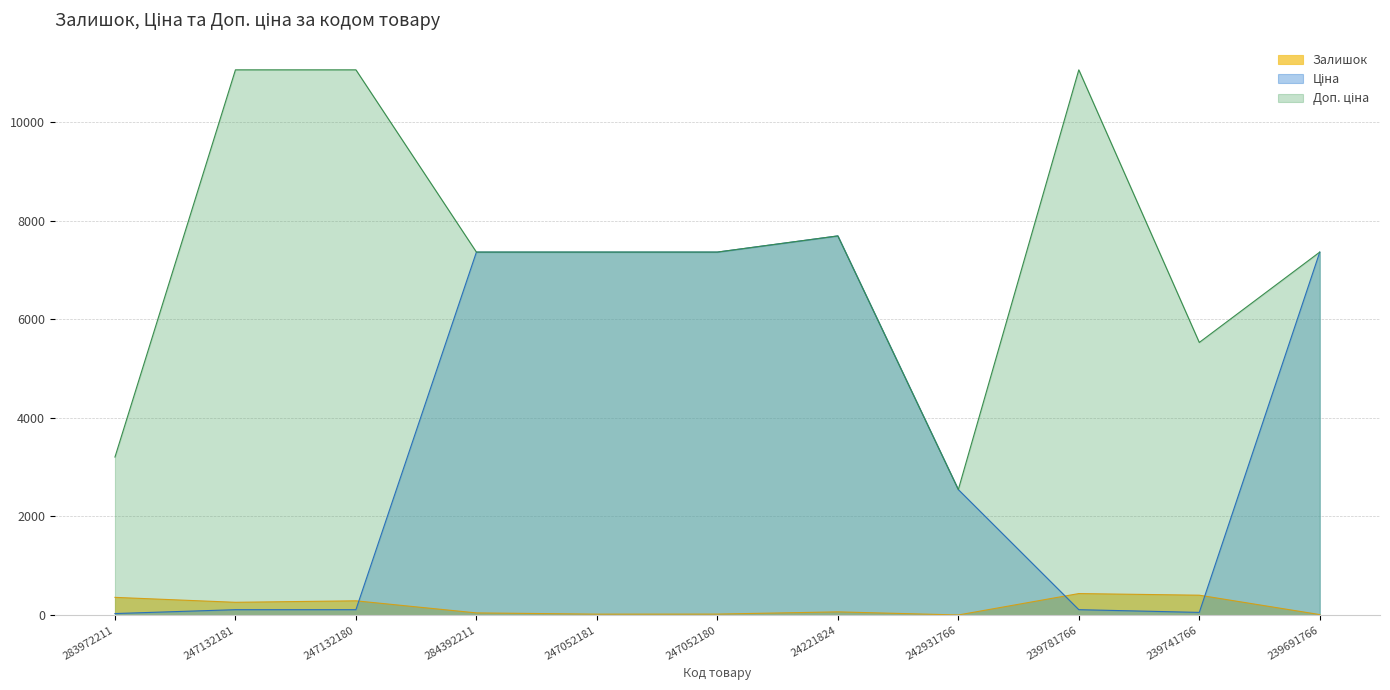

Which has a higher value, 283972211 or 242931766?

283972211